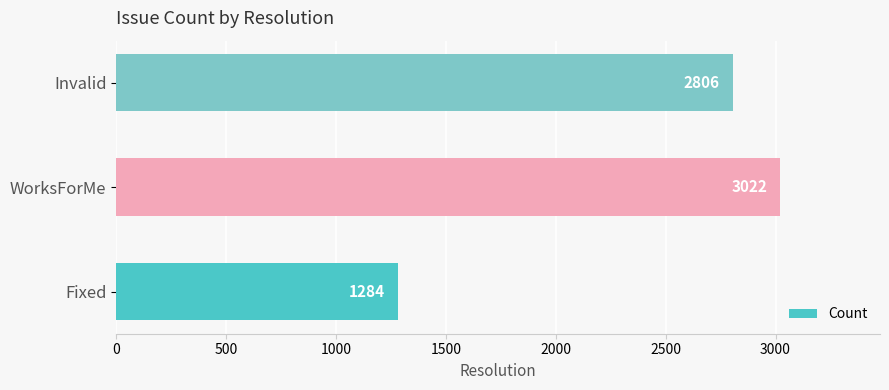

Reading top to bottom, extract all data points from this chart.

Invalid=2806	WorksForMe=3022	Fixed=1284